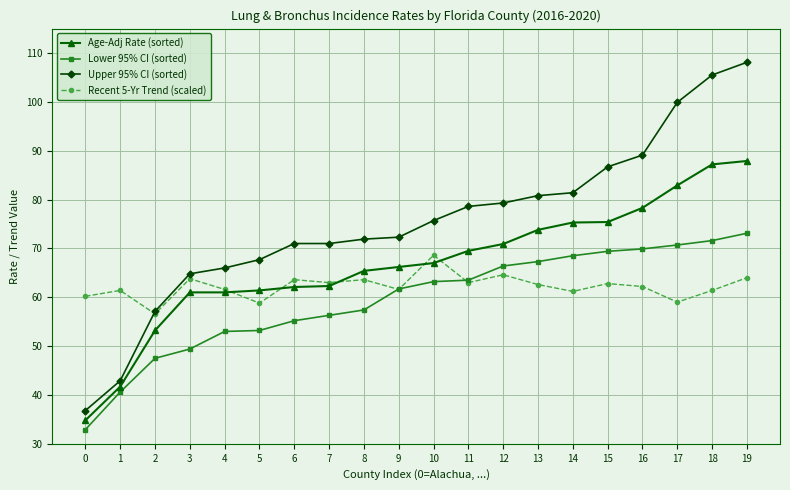

Which series has the largest range (max minus min)?

Upper 95% CI (sorted)